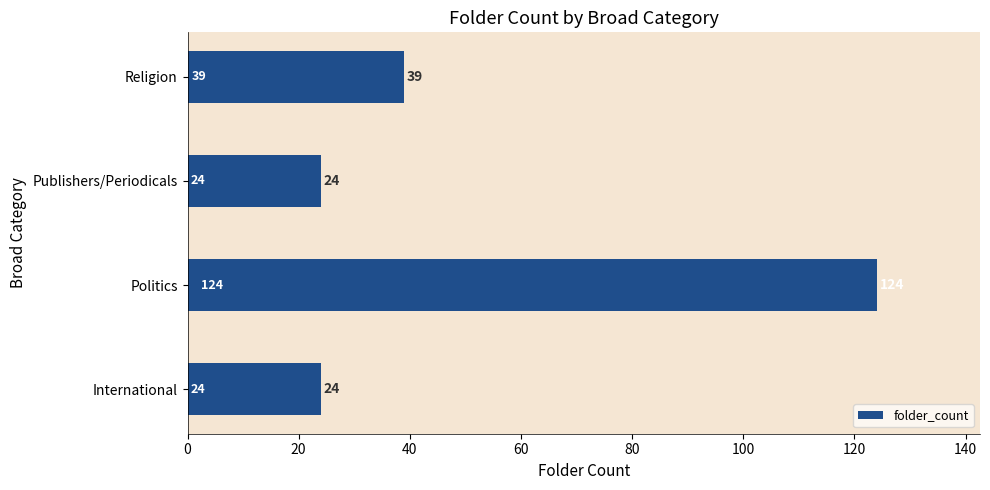

Reading top to bottom, transcribe all the data shown in this chart.

Religion=39	Publishers/Periodicals=24	Politics=124	International=24